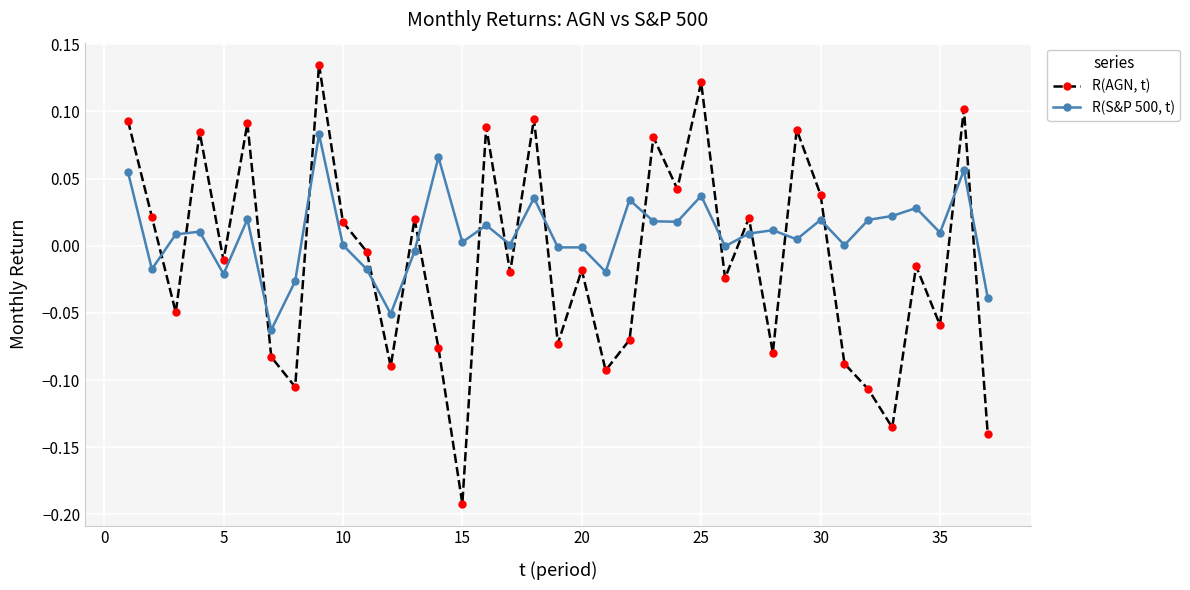

Which series ends up on top after the final intersection of R(S&P 500, t) and R(AGN, t)?

R(S&P 500, t)